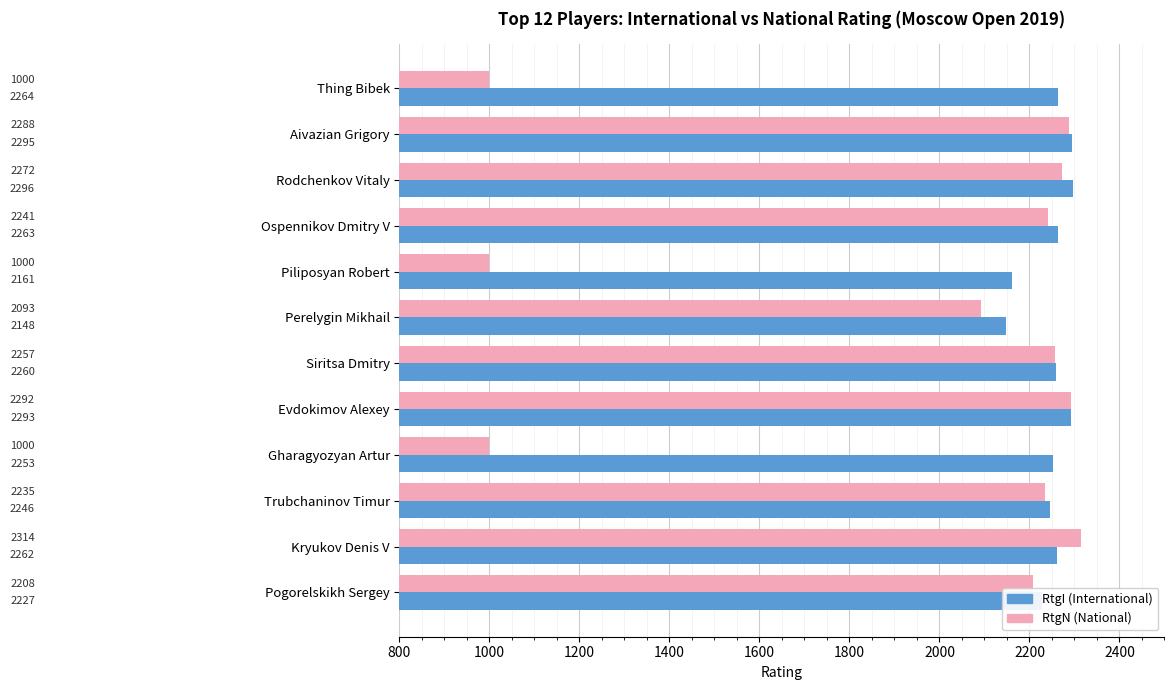

What is the minimum value shown in the chart?

1000